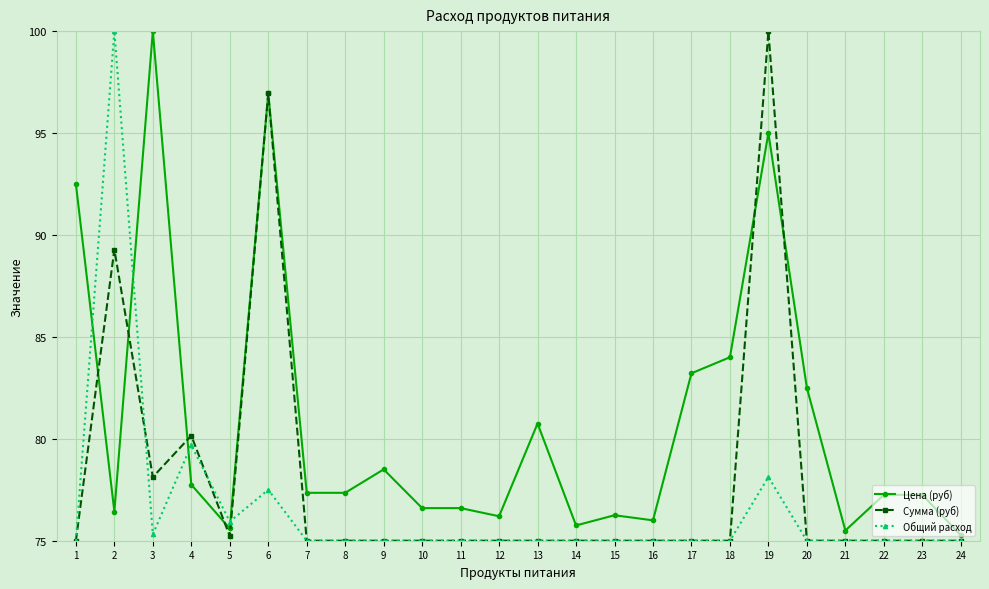

True or false: Общий расход and Сумма (руб) cross at least once.

True